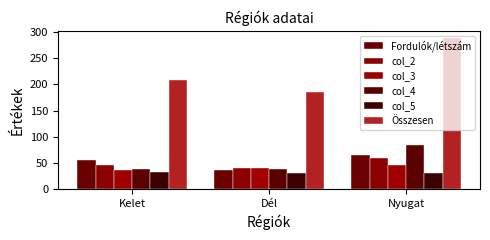

How many groups of bars are there?

3